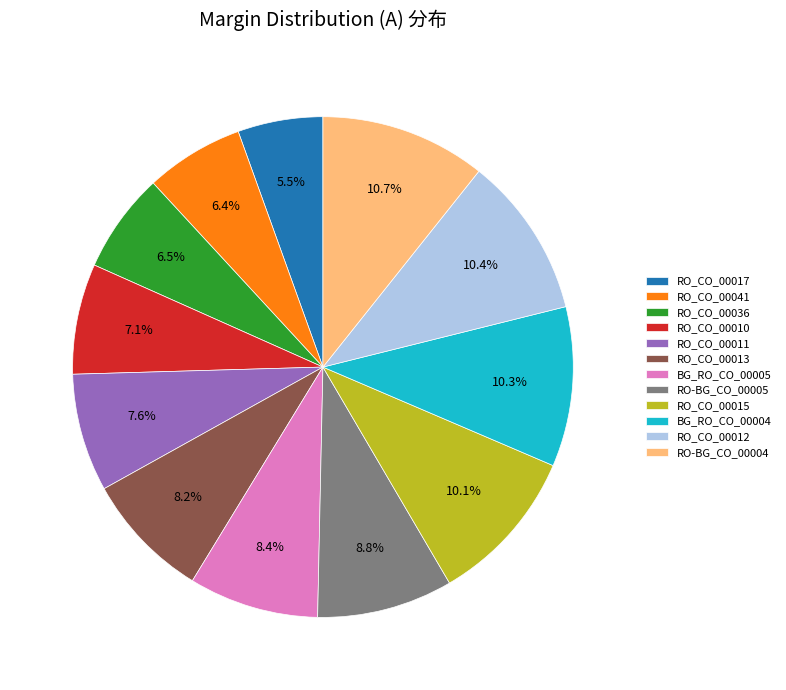

The RO_CO_00017 slice represents 1% of the pie. True or false?

False